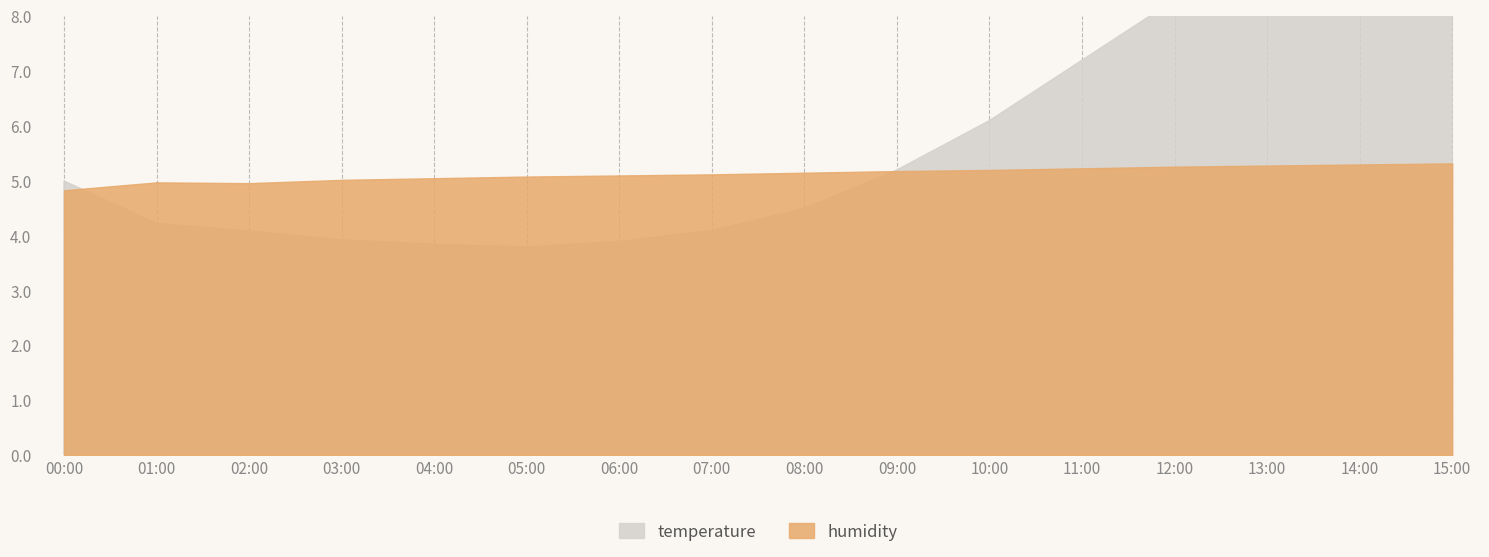

How many lines are shown in the chart?

2